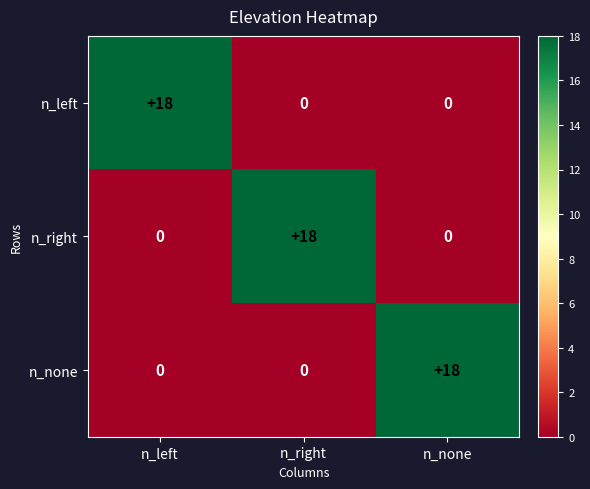

What is the greatest value displayed?

18